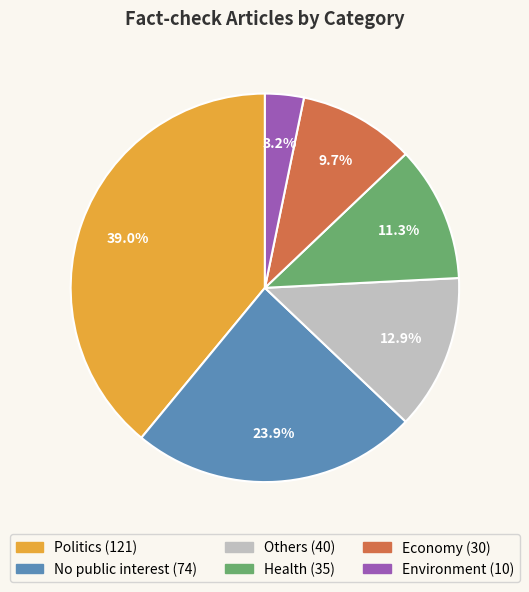

Which has a higher value, Health or Environment?

Health